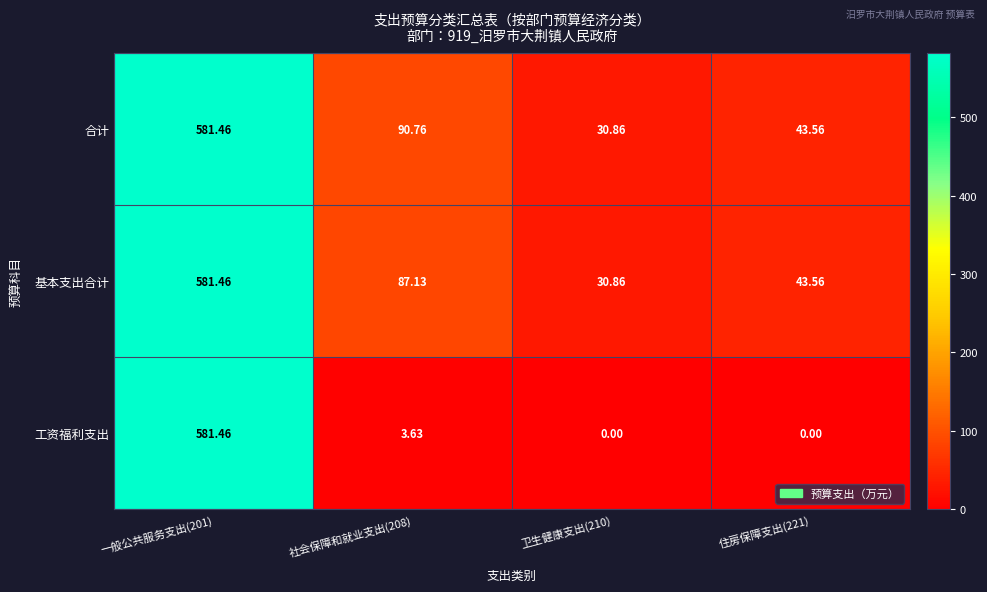

How many data points in 基本支出合计 are above 87?

2